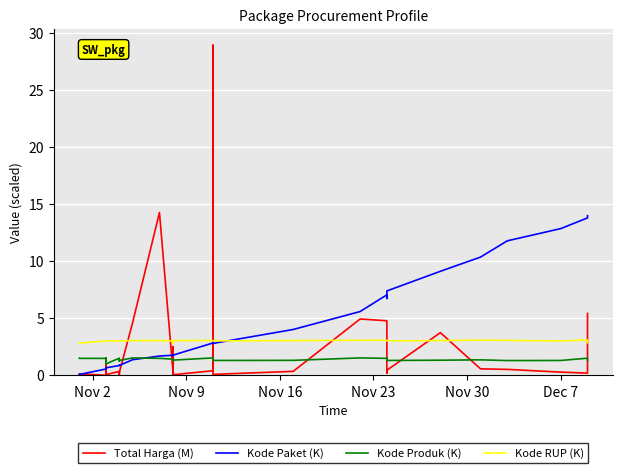

What is the maximum value shown in the chart?

28.9